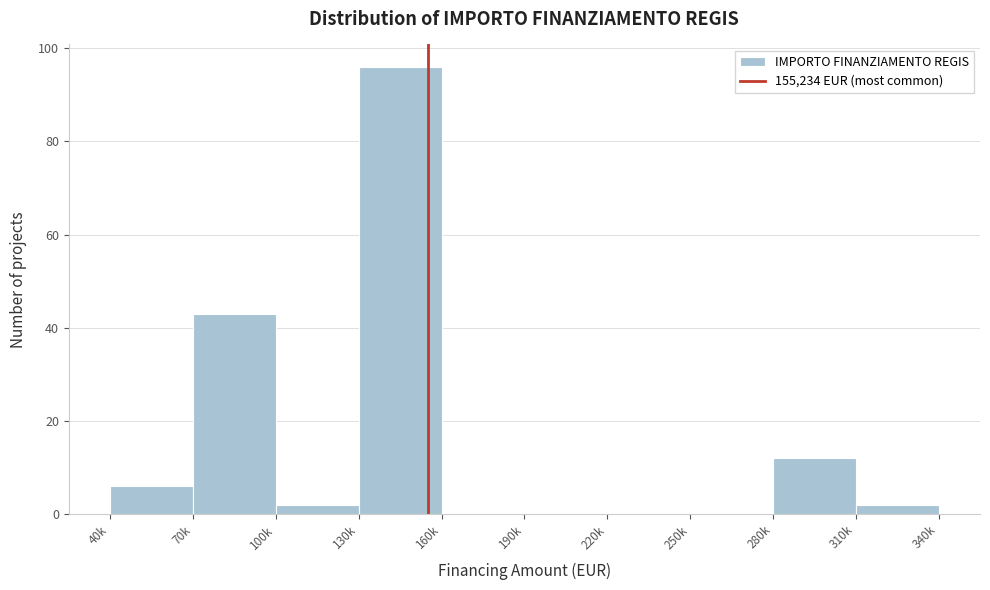

Reading left to right, transcribe all the data shown in this chart.

40k=6	70k=43	100k=2	130k=96	160k=0	190k=0	220k=0	250k=0	280k=12	310k=2